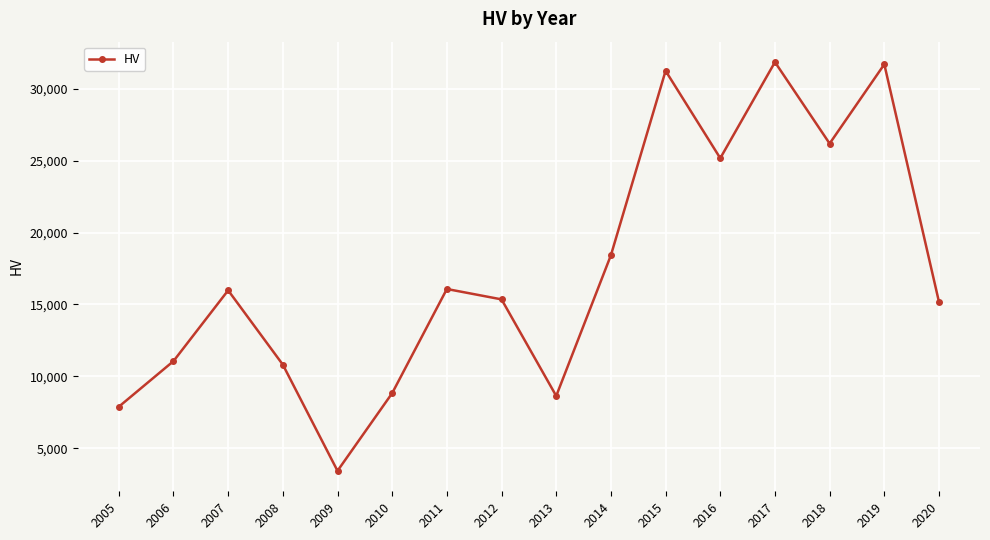

The chart shows a value of 2256 at 2009. True or false?

False